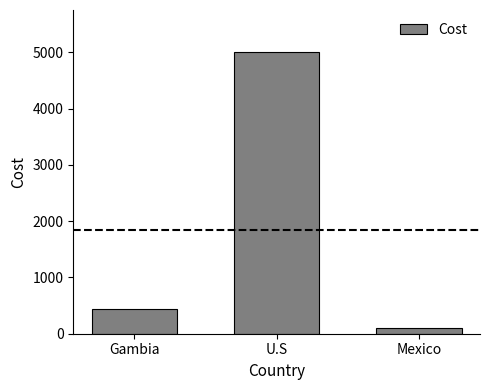

True or false: the data shows 8233 at U.S.

False